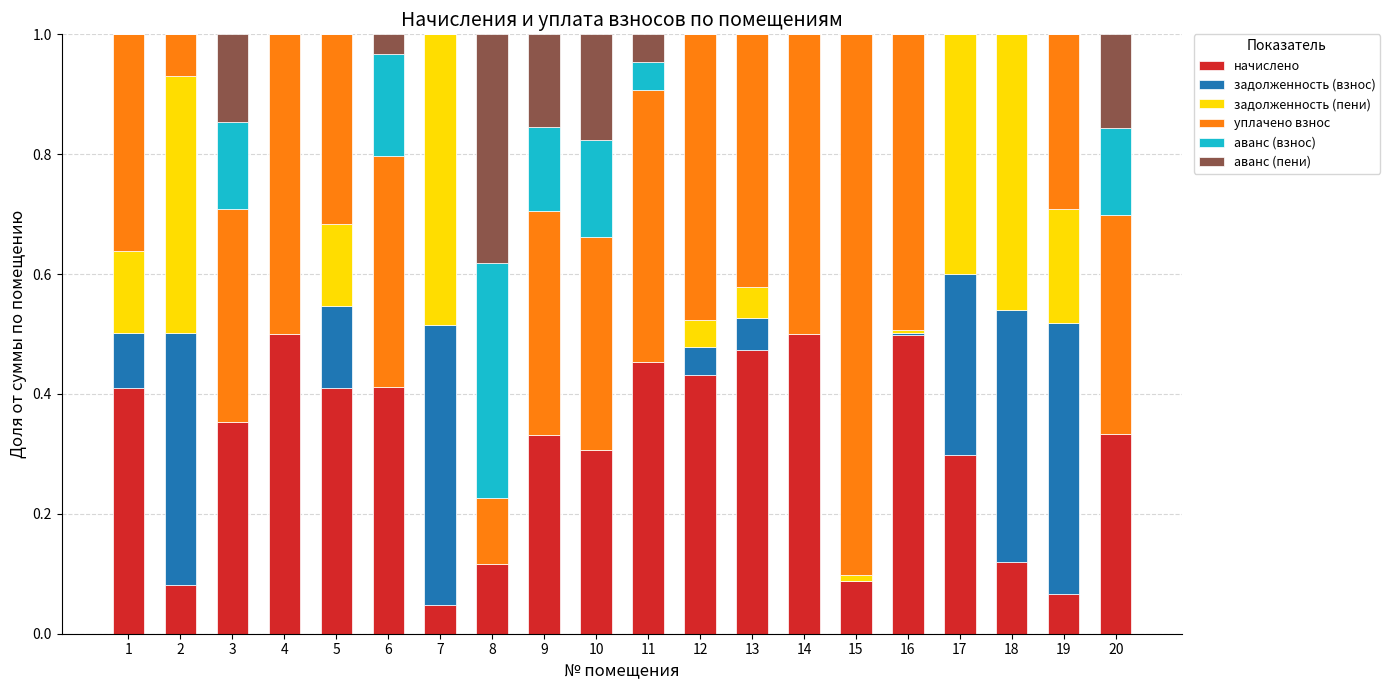

Is it true that начислено equals 0.6 at 11?

False